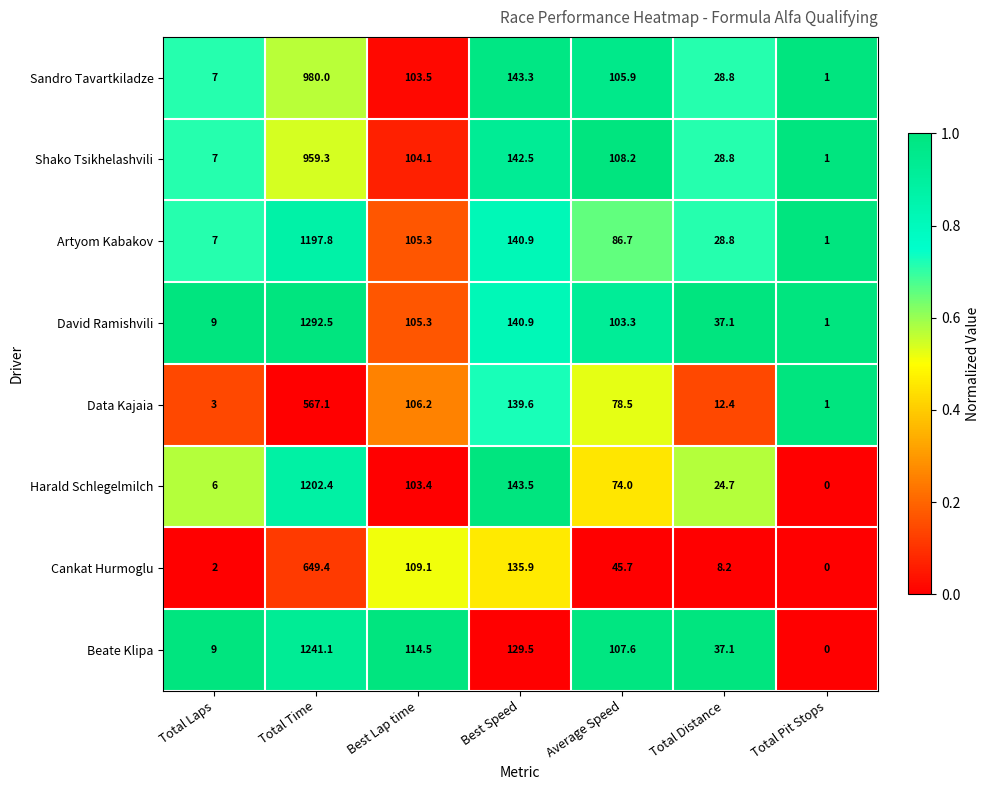

What is the greatest value displayed?

1292.5